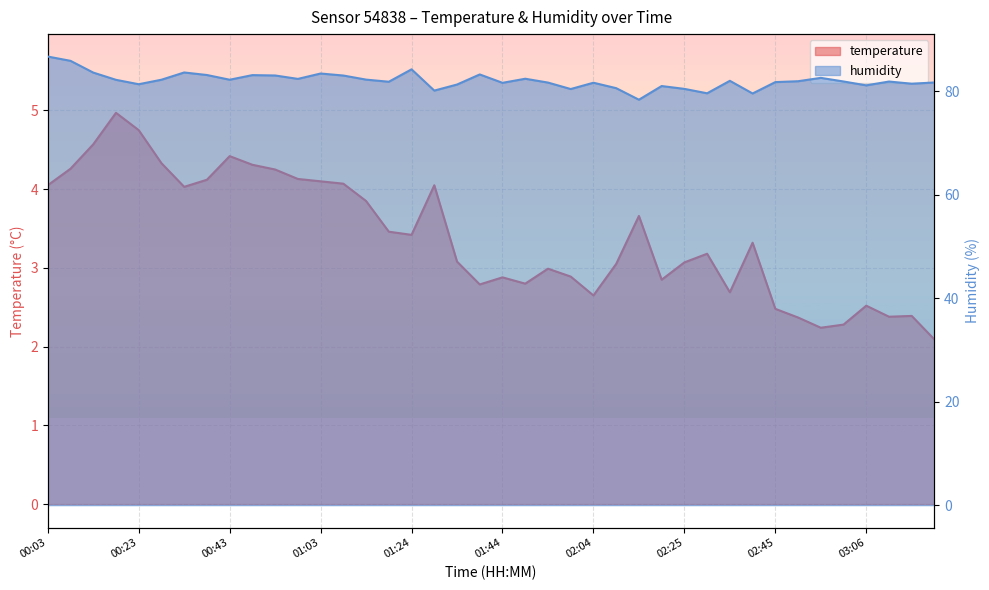

What is the value of the humidity point at the 27th from the left?

78.3